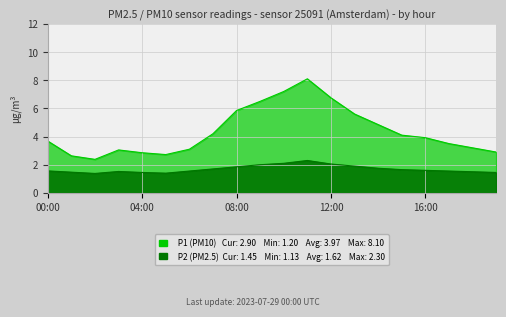

In P2, how many points are higher than both neighbors (excluding endpoints)?

2